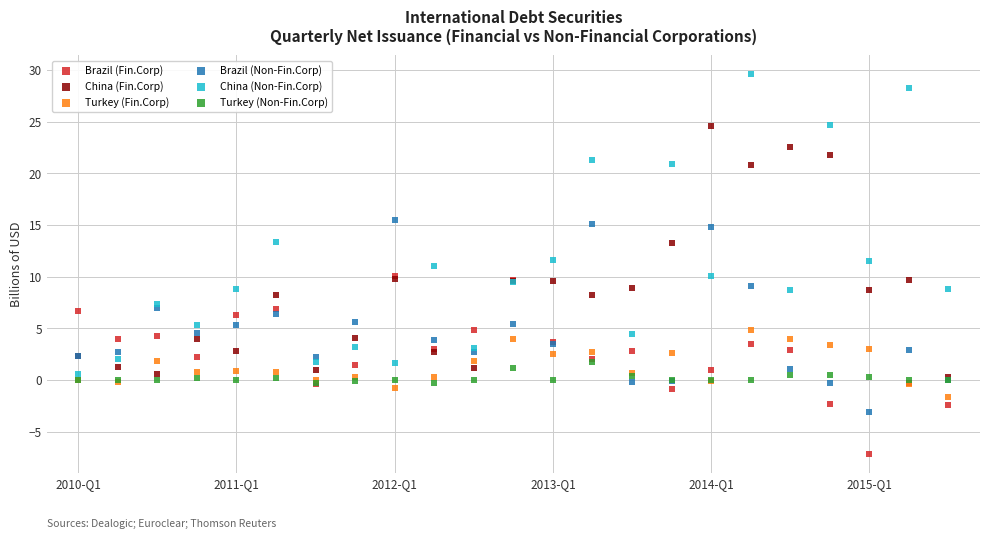

Which series contains the lowest Y value?

Brazil (Fin.Corp)